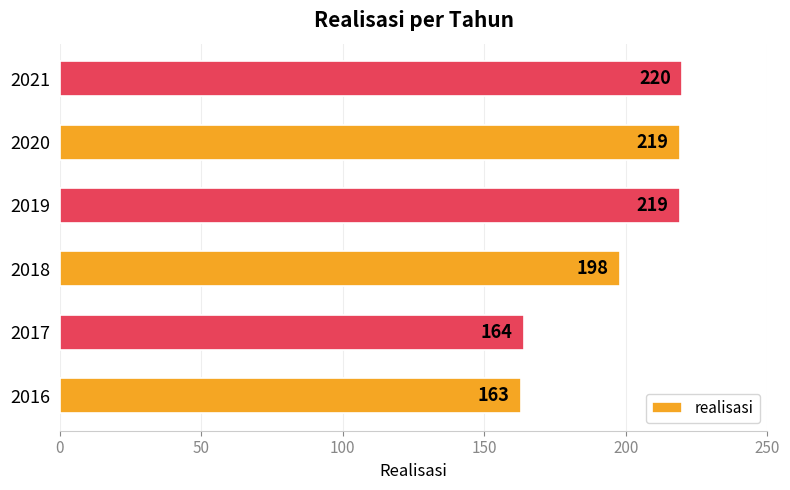

The chart shows a value of 219 at 2019. True or false?

True